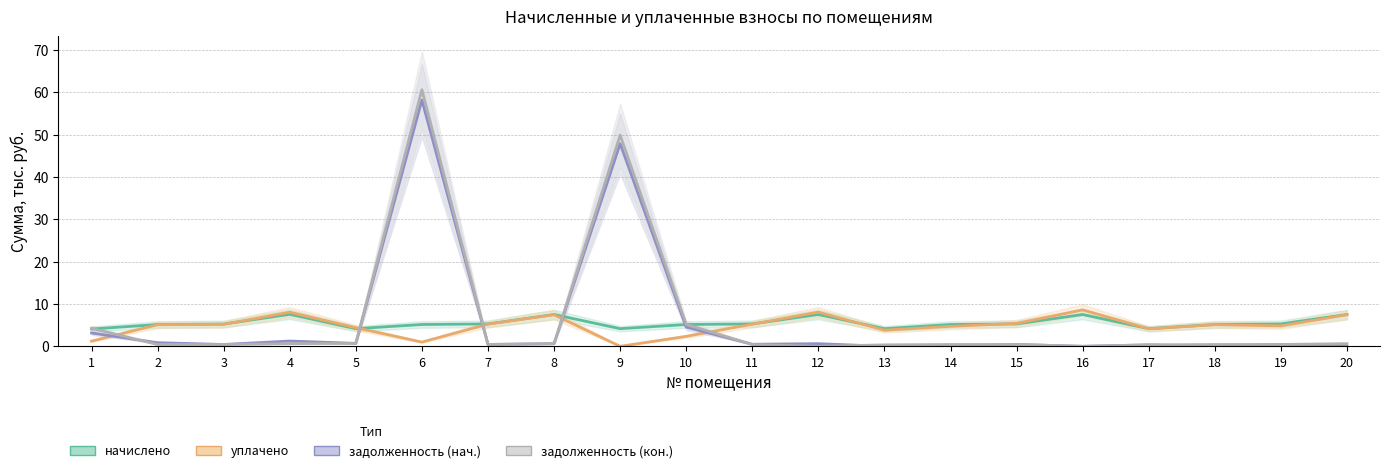

At which category does уплачено (col_4) reach its first local peak?

4